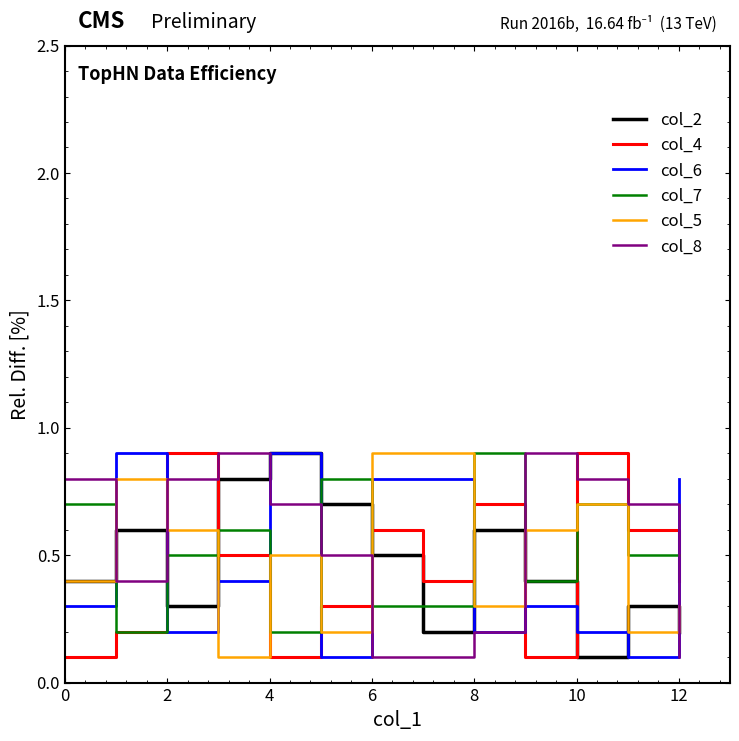

True or false: col_6 and col_7 cross at least once.

True